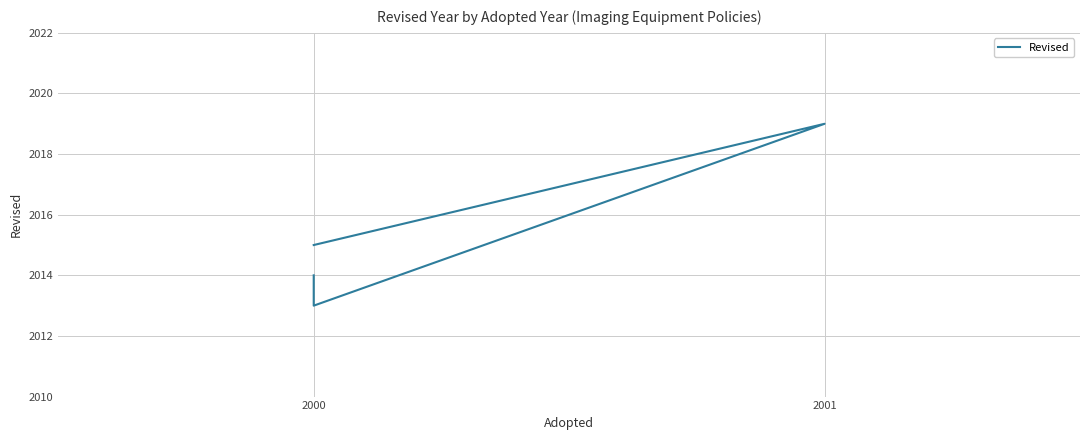

How many points are higher than both their immediate neighbors (excluding endpoints)?

1